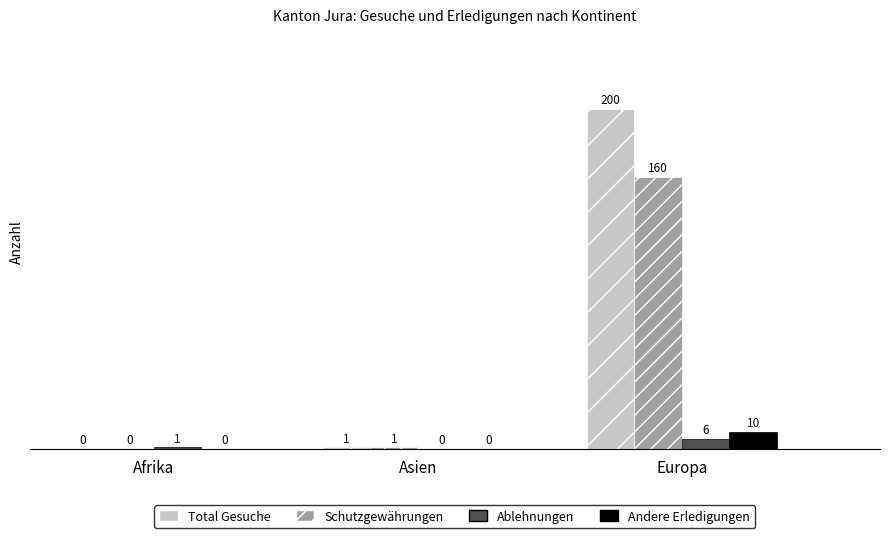

Which series has the largest total across all categories?

Total Gesuche